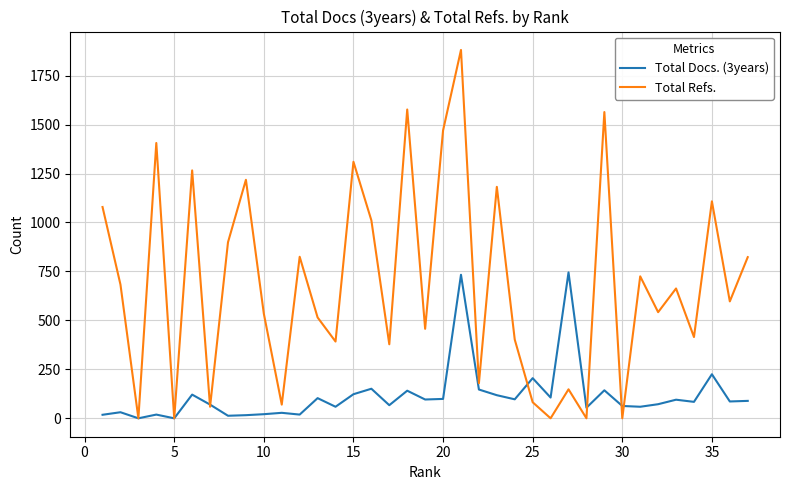

Does the chart have visible grid lines?

Yes